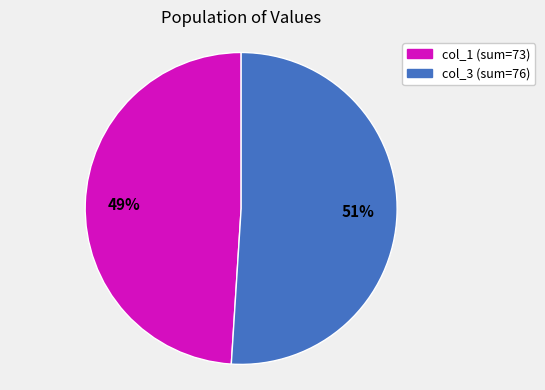

To the nearest percent, what is the difference between the largest and smallest slice percentages?

2%